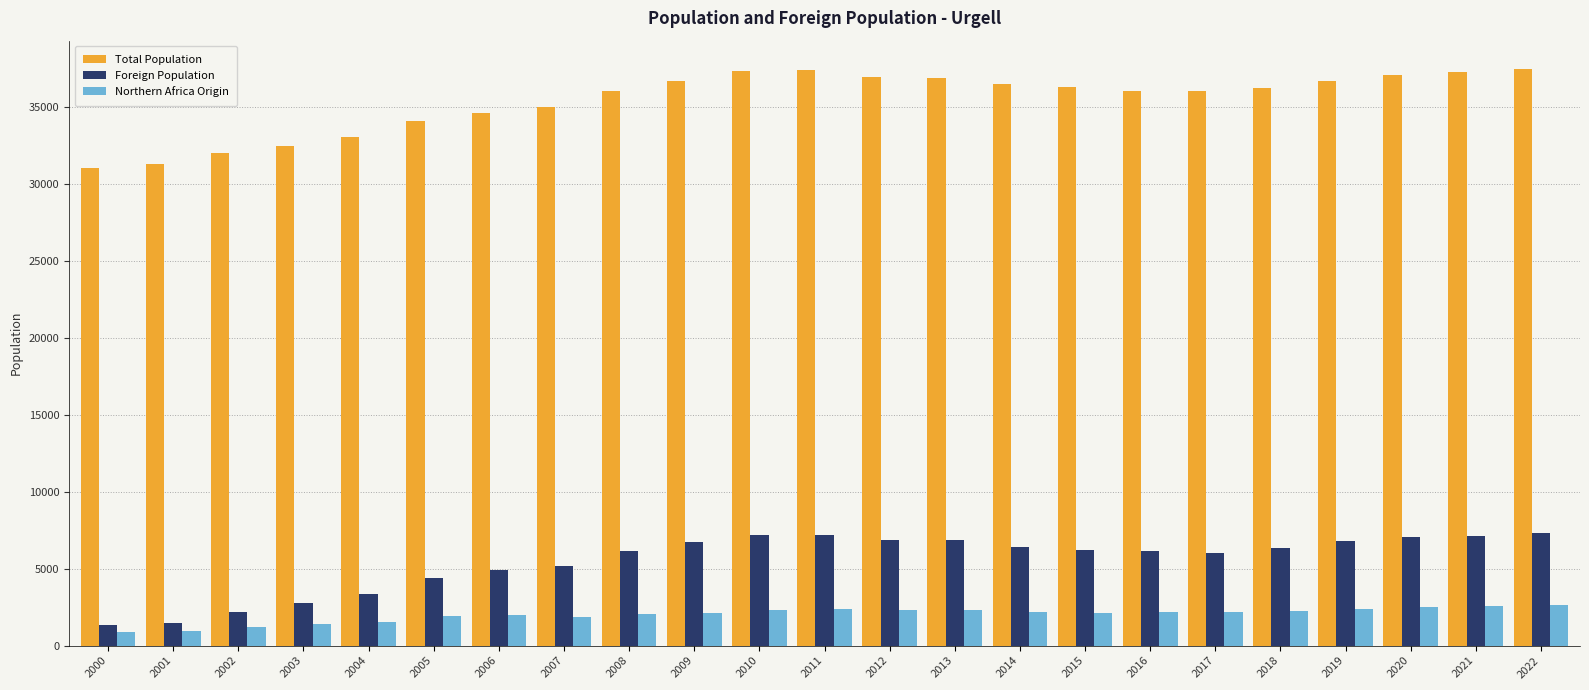

What is the minimum value for Total Population?

31029